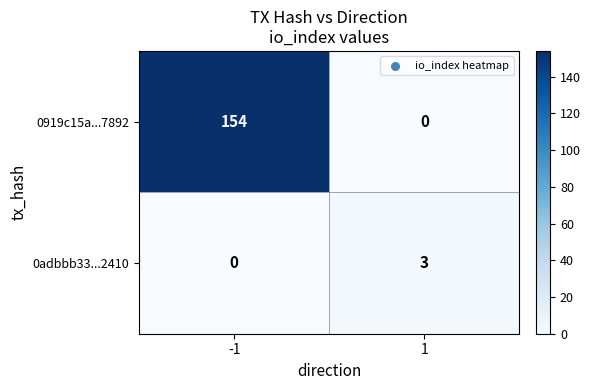

At which category is the sum across all series the highest?

-1